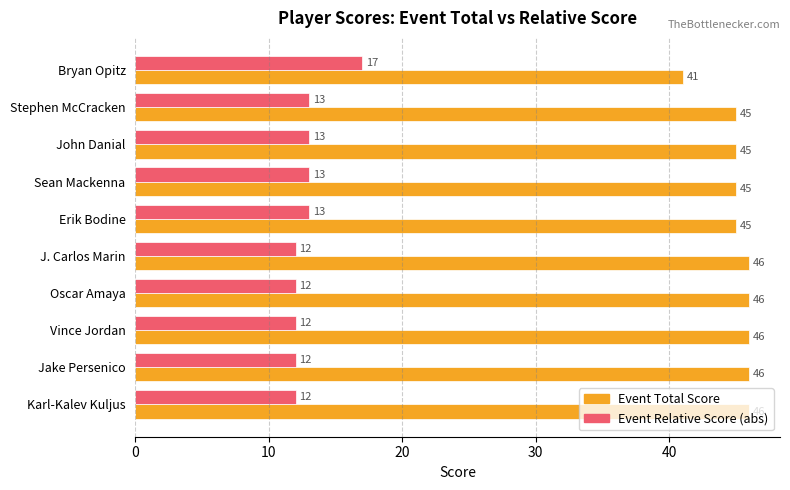

List the series in order of their overall mean, highest first.

Event Total Score, Event Relative Score (abs)